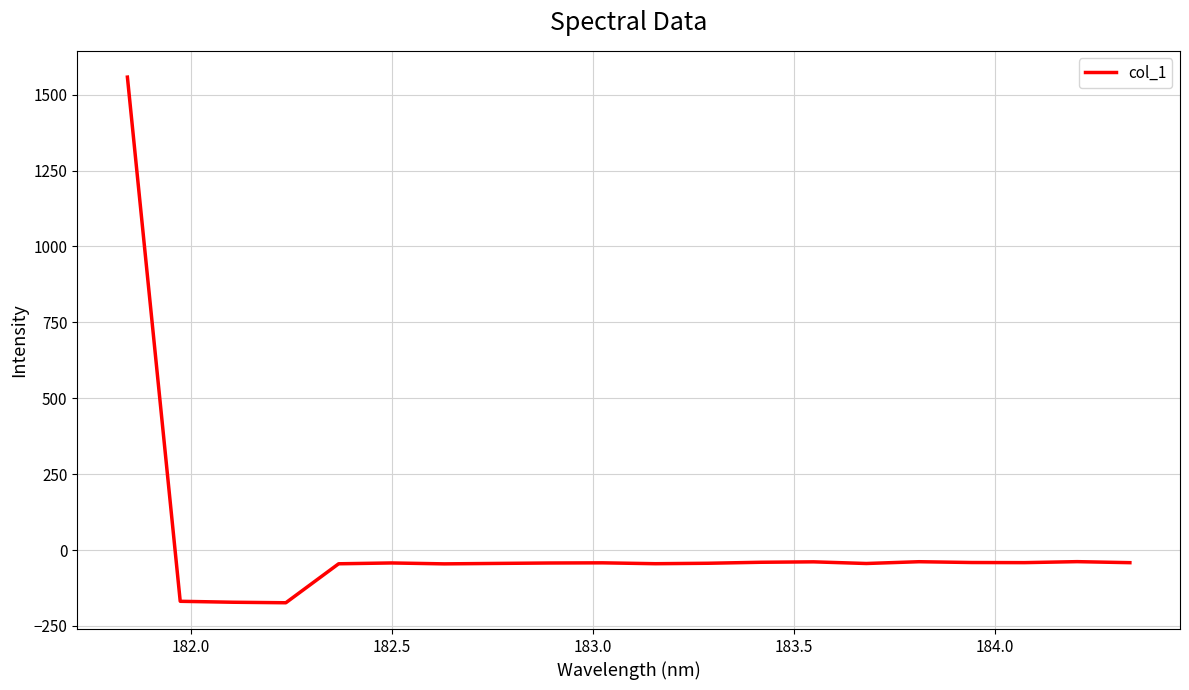

What is the smallest value displayed?

-173.5